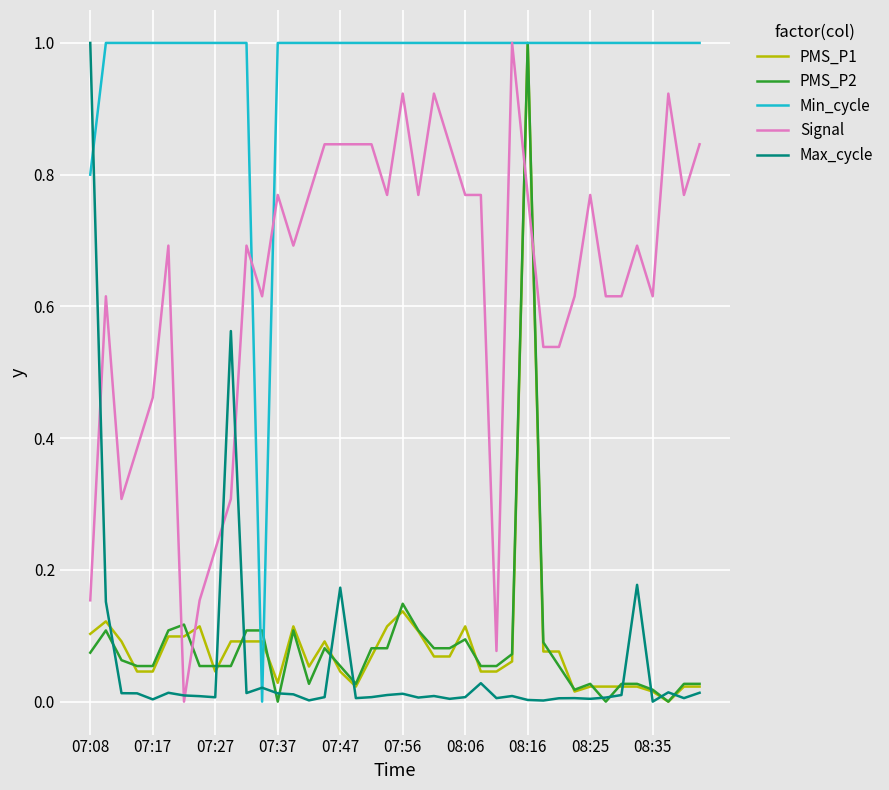

Which series has the largest total across all categories?

Min_cycle